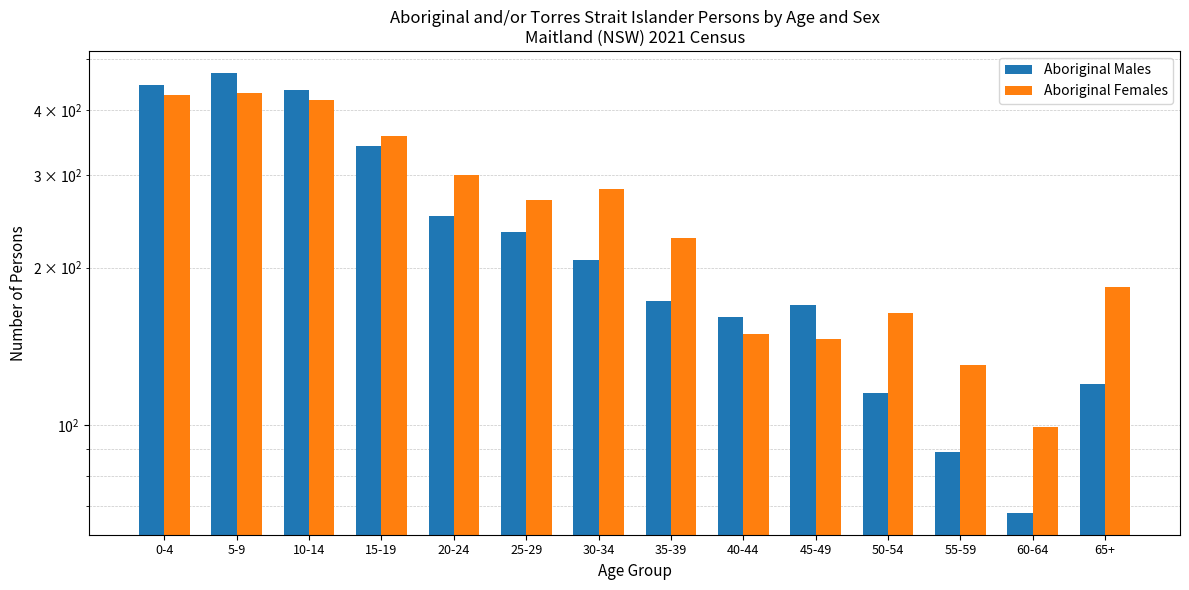

Is the value of Aboriginal Females at 15-19 greater than the value of Aboriginal Males at 0-4?

No